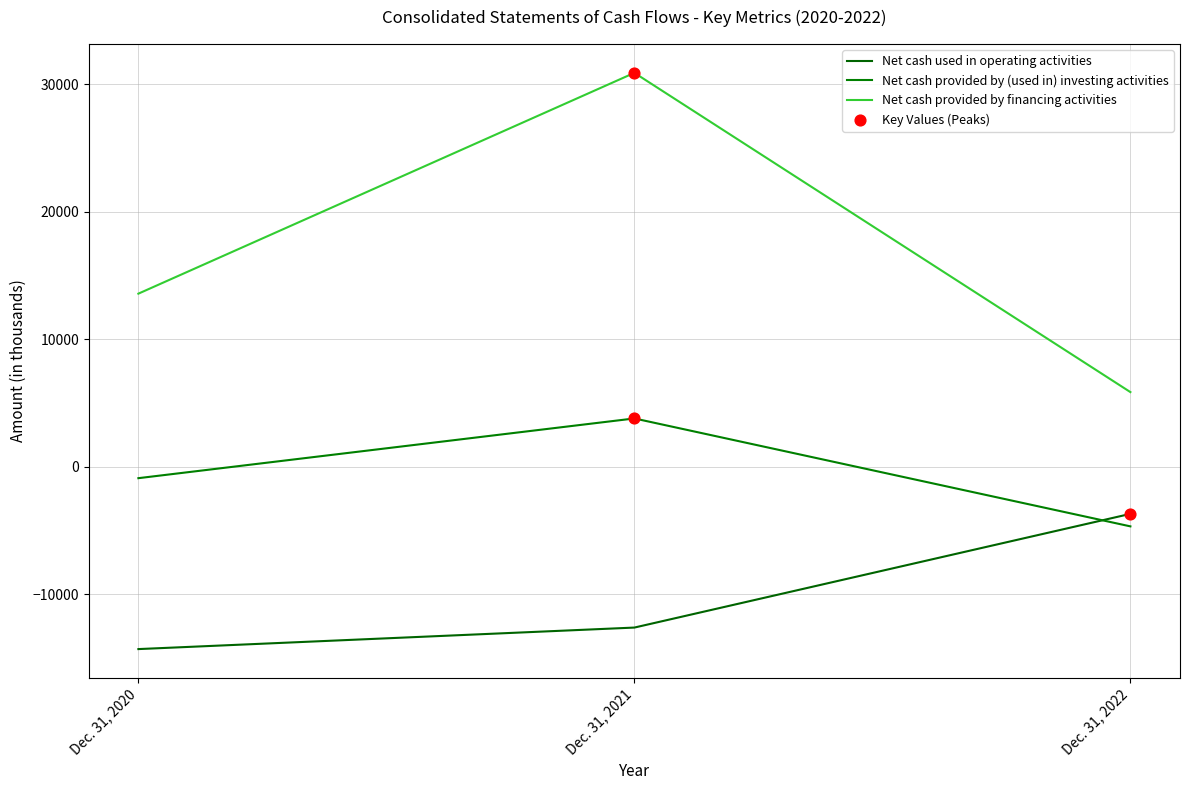

Is this an area chart (filled region under the line)?

No